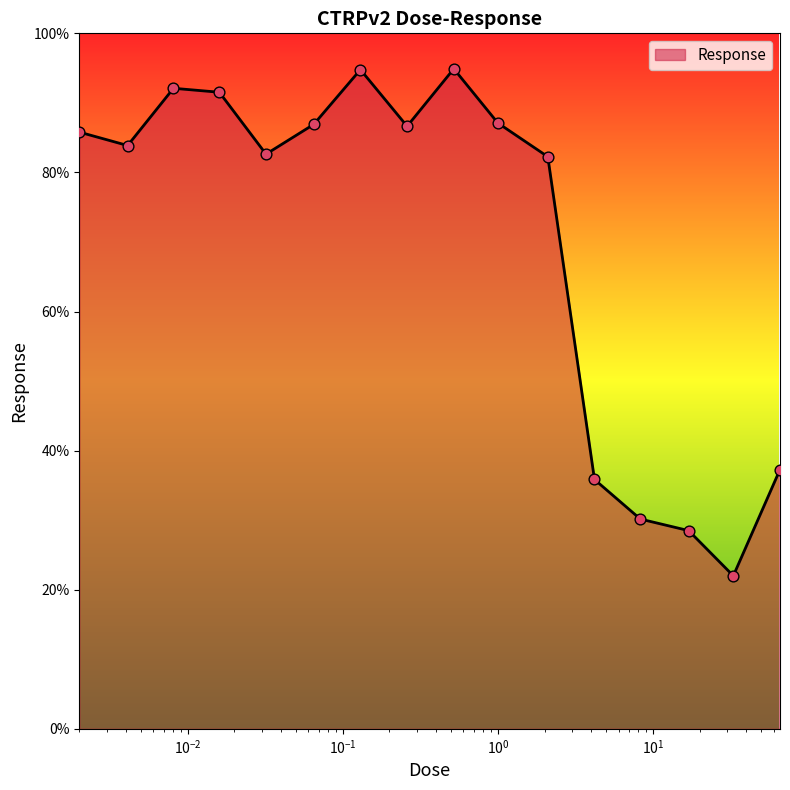

What is the difference between the maximum and minimum values?

72.9